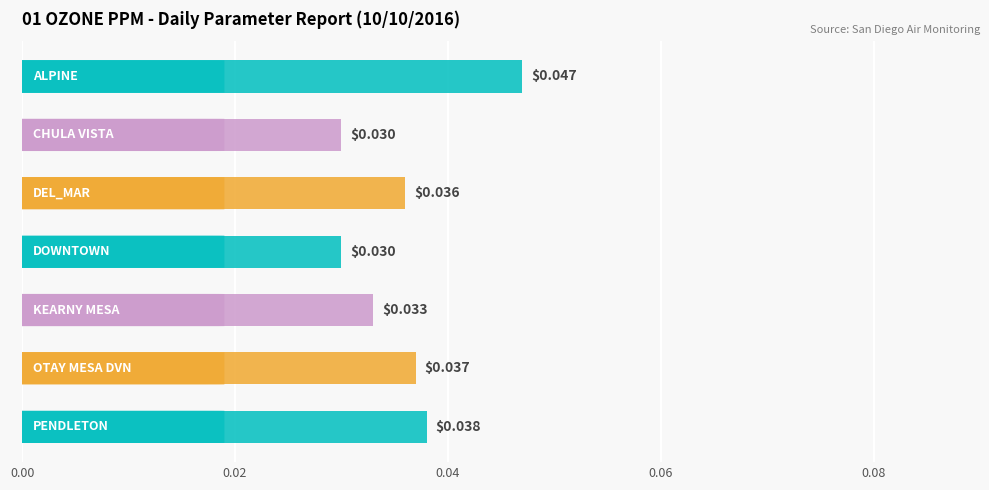

What is the sum of all values?

0.3